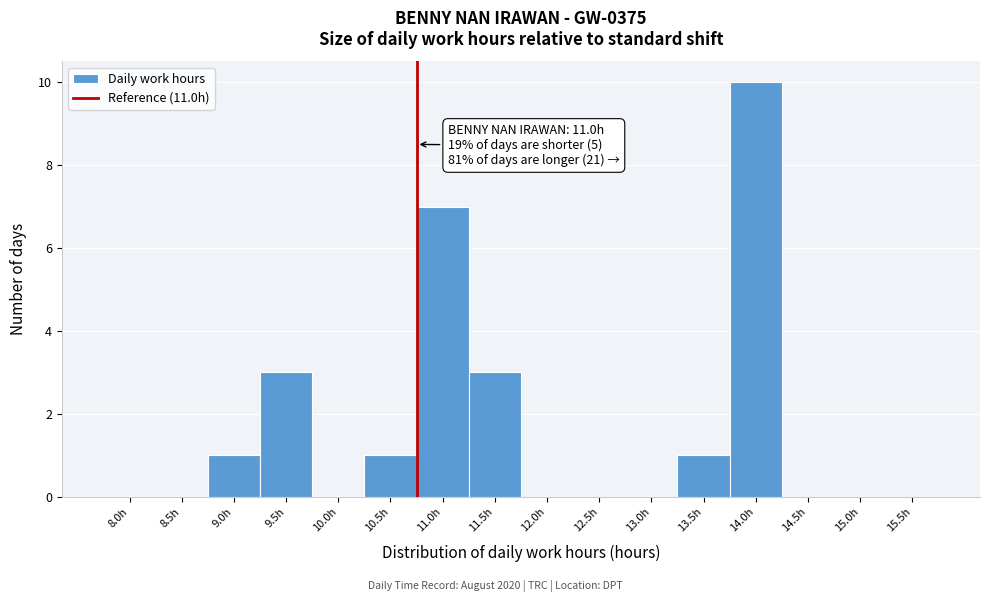

Reading right to left, extract all data points from this chart.

15.5h=0	15.0h=0	14.5h=0	14.0h=10	13.5h=1	13.0h=0	12.5h=0	12.0h=0	11.5h=3	11.0h=7	10.5h=1	10.0h=0	9.5h=3	9.0h=1	8.5h=0	8.0h=0